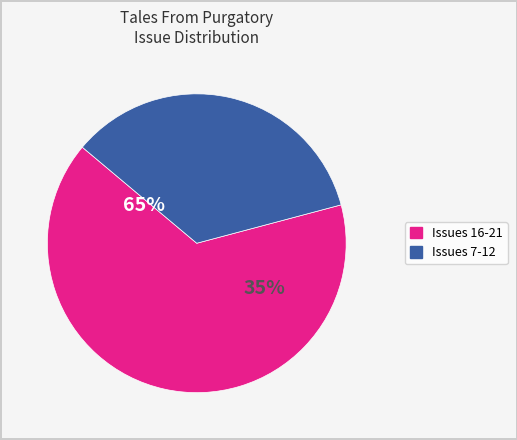

Is 3461 the majority of the pie?

No